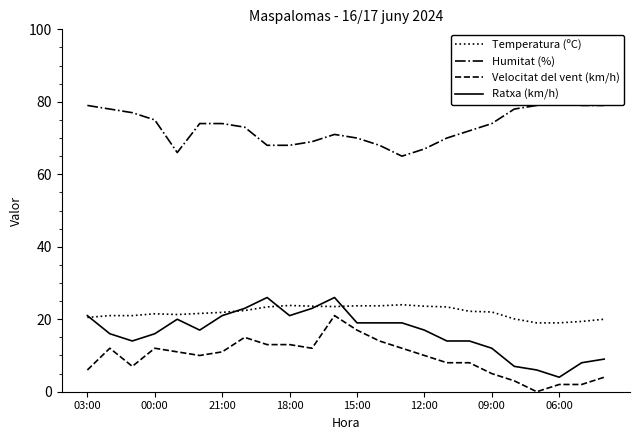

How many lines are shown in the chart?

4